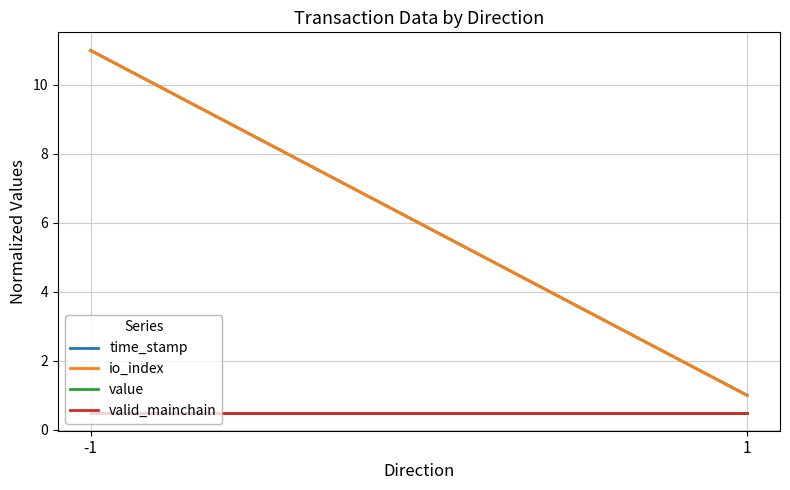

At which category does the chart reach its peak across all series?

-1